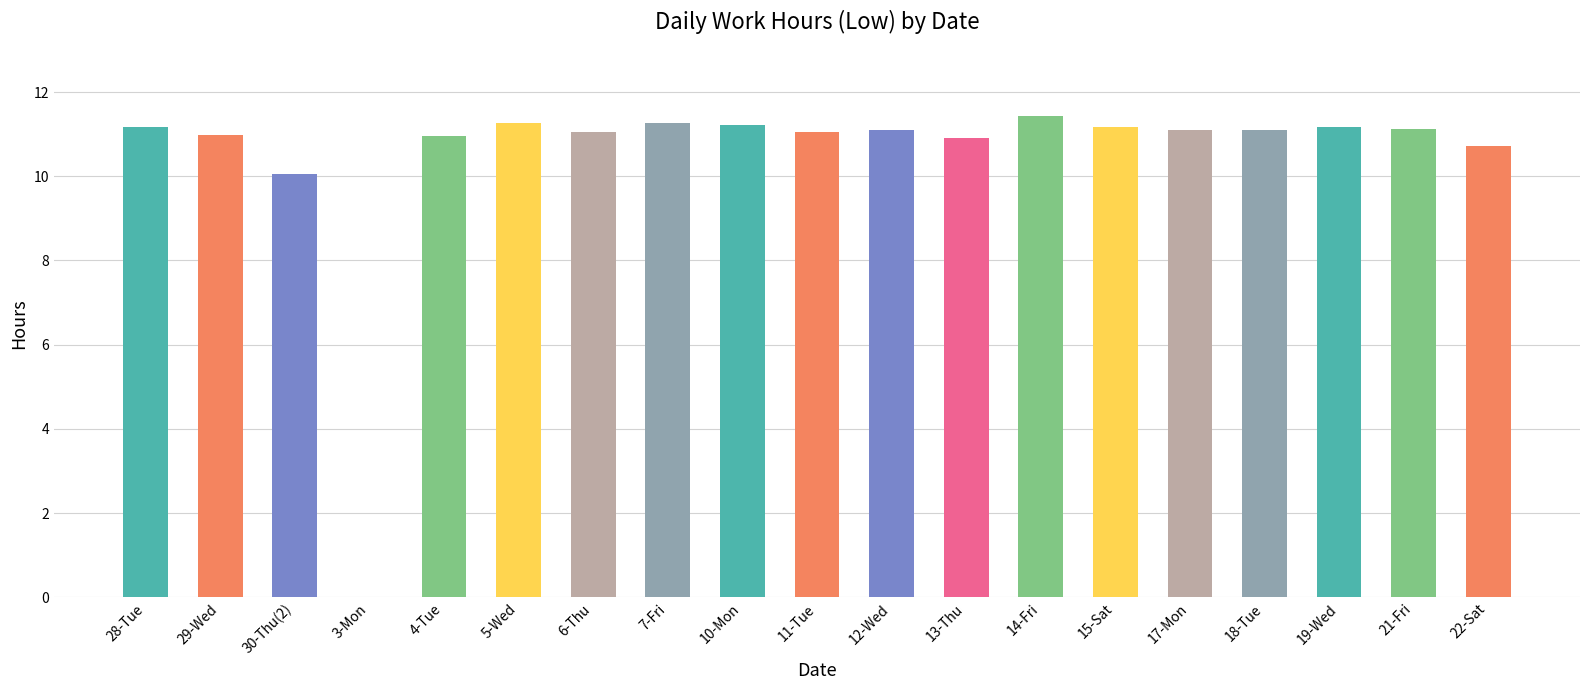

What is the average value?

10.5